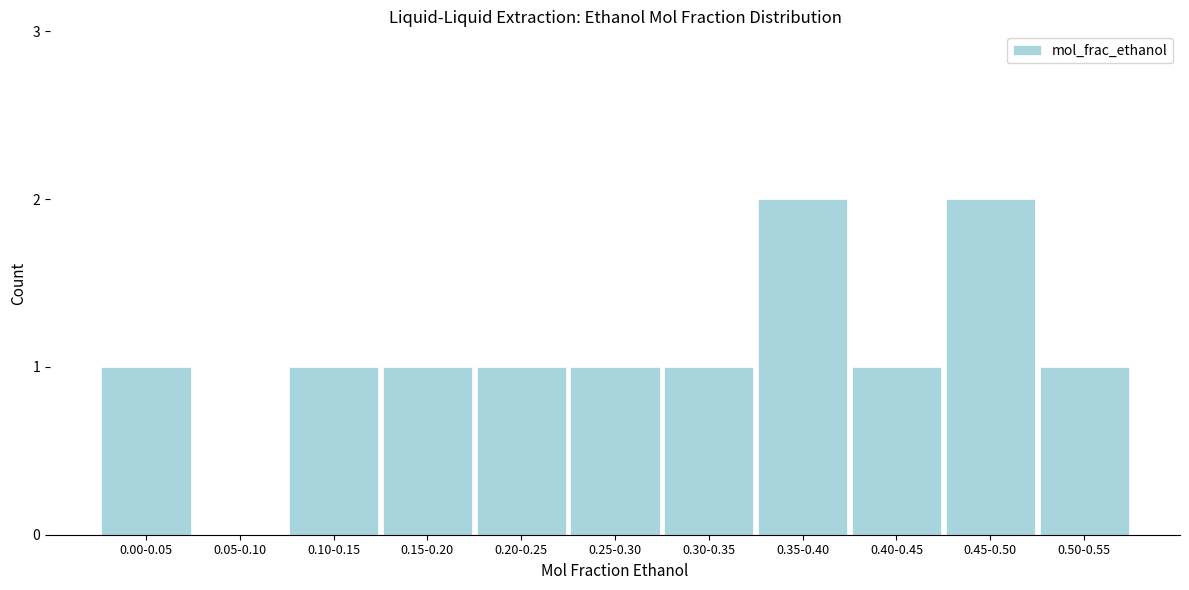

Reading left to right, what are all the values shown in this chart?

0.00-0.05=1	0.05-0.10=0	0.10-0.15=1	0.15-0.20=1	0.20-0.25=1	0.25-0.30=1	0.30-0.35=1	0.35-0.40=2	0.40-0.45=1	0.45-0.50=2	0.50-0.55=1